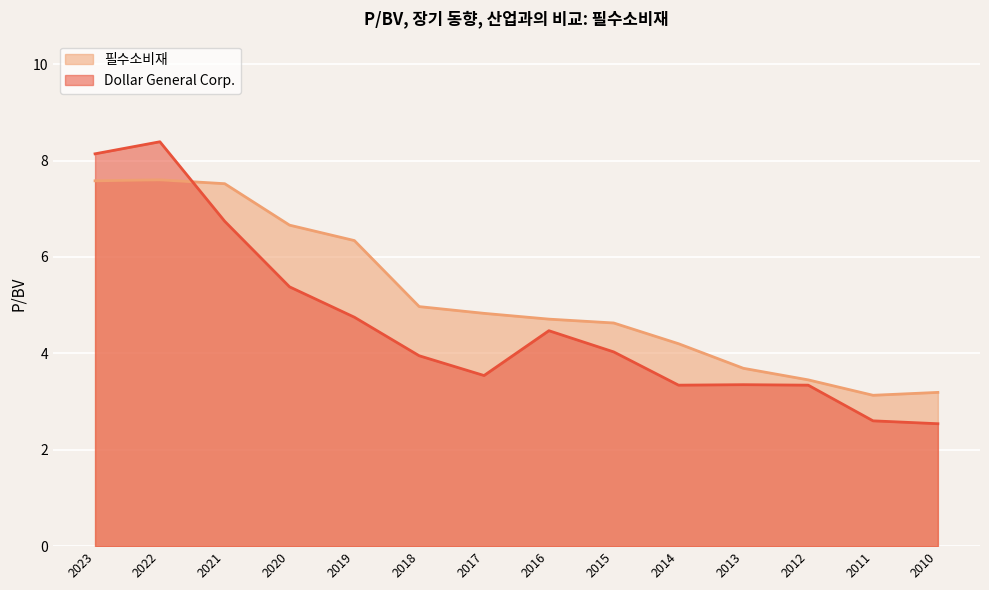

What are all the series names shown in the legend?

필수소비재, Dollar General Corp.